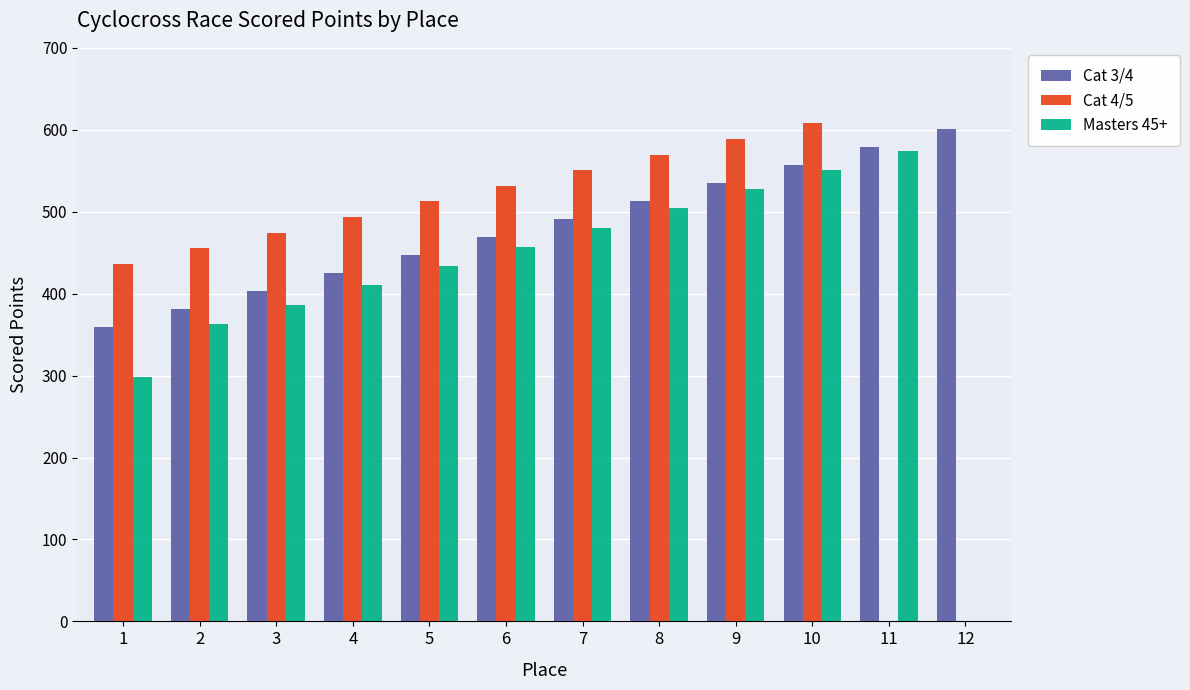

What are all the series names shown in the legend?

Cat 3/4, Cat 4/5, Masters 45+